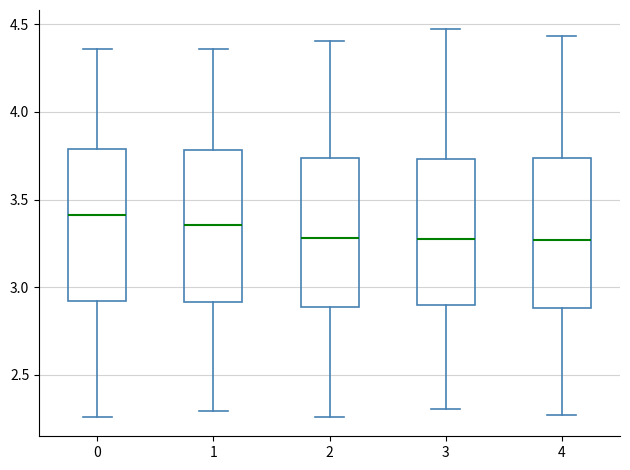

Where is the lower edge of the box at x = 1 on the y-axis? The values are not printed on the chart, so give them approximately, as read against the axis.

2.90